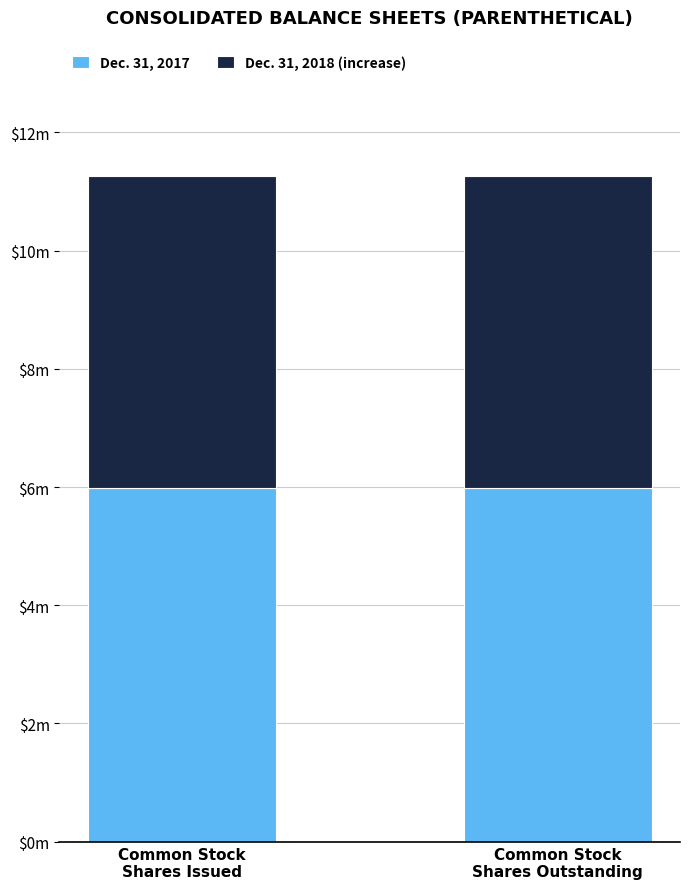

Which series has the widest spread of values?

Dec. 31, 2017